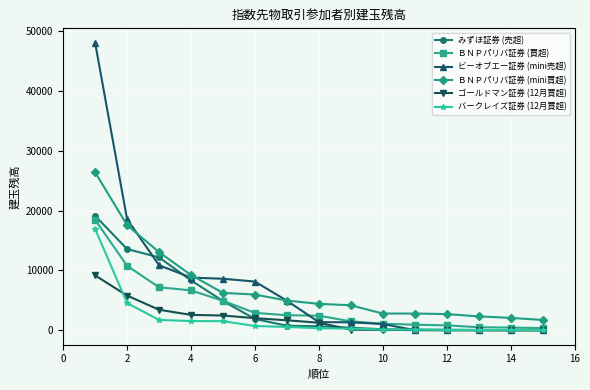

What is the greatest value displayed?

48048